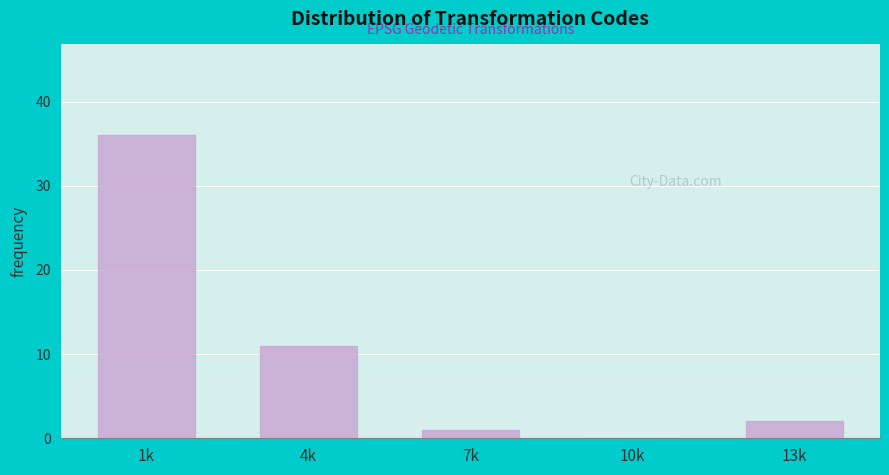

Reading left to right, extract all data points from this chart.

1k=36	4k=11	7k=1	10k=0	13k=2